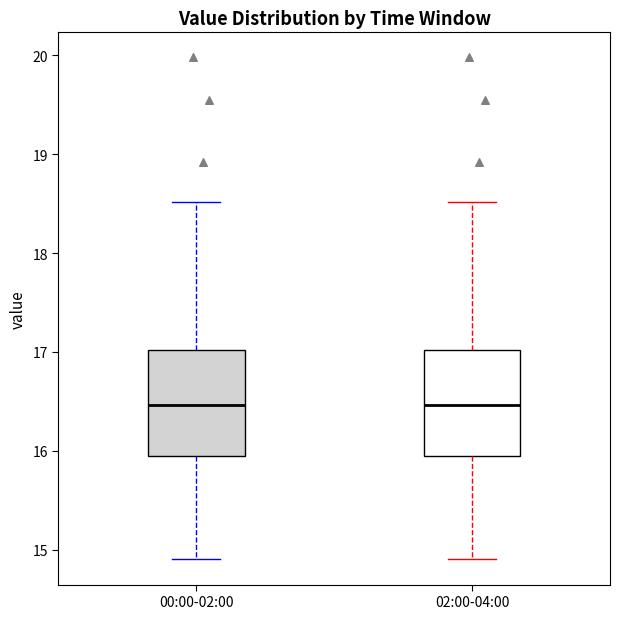

Reading left to right, read every box against the y-axis: the position of its median line, the range the box covers, and the ends of its whiskers. The values are not printed on the chart, so give them approximately, as read against the axis.

00:00-02:00: median 16.5, box 15.9 to 17.0, whiskers 14.9 to 18.5
02:00-04:00: median 16.5, box 15.9 to 17.0, whiskers 14.9 to 18.5